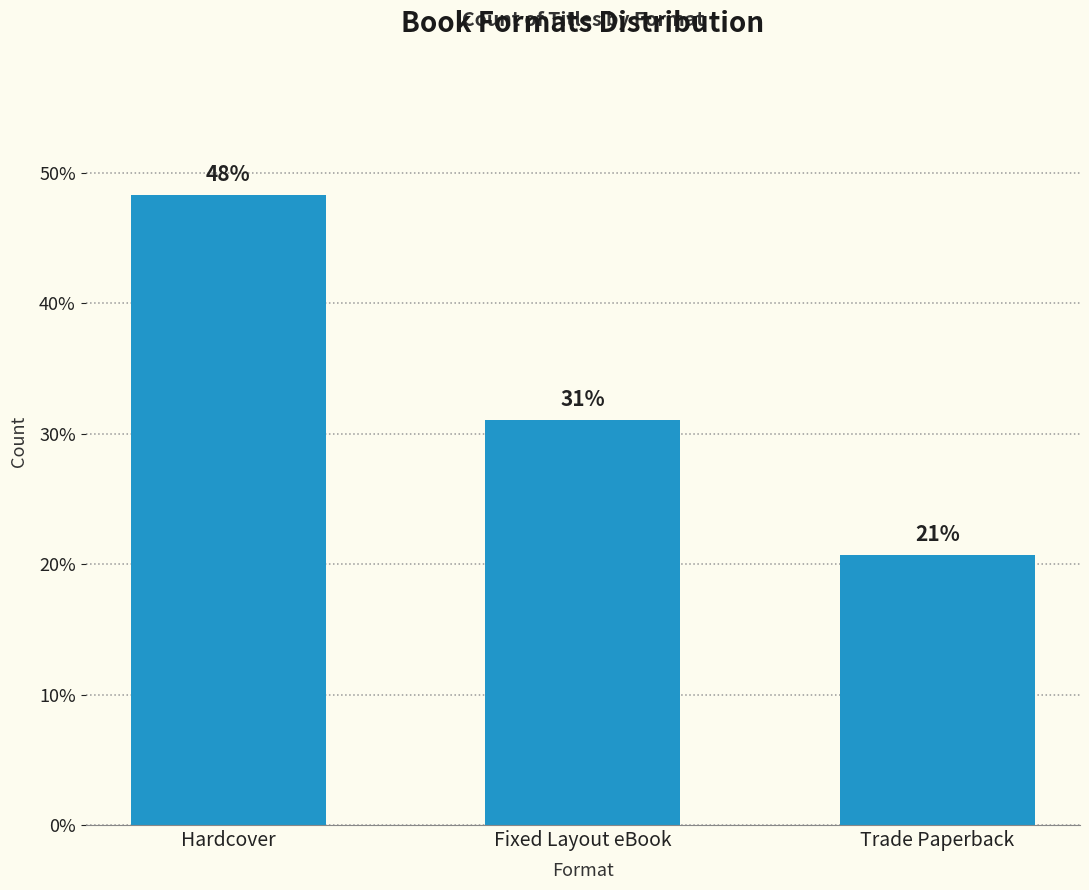

How many bars are there in total?

3